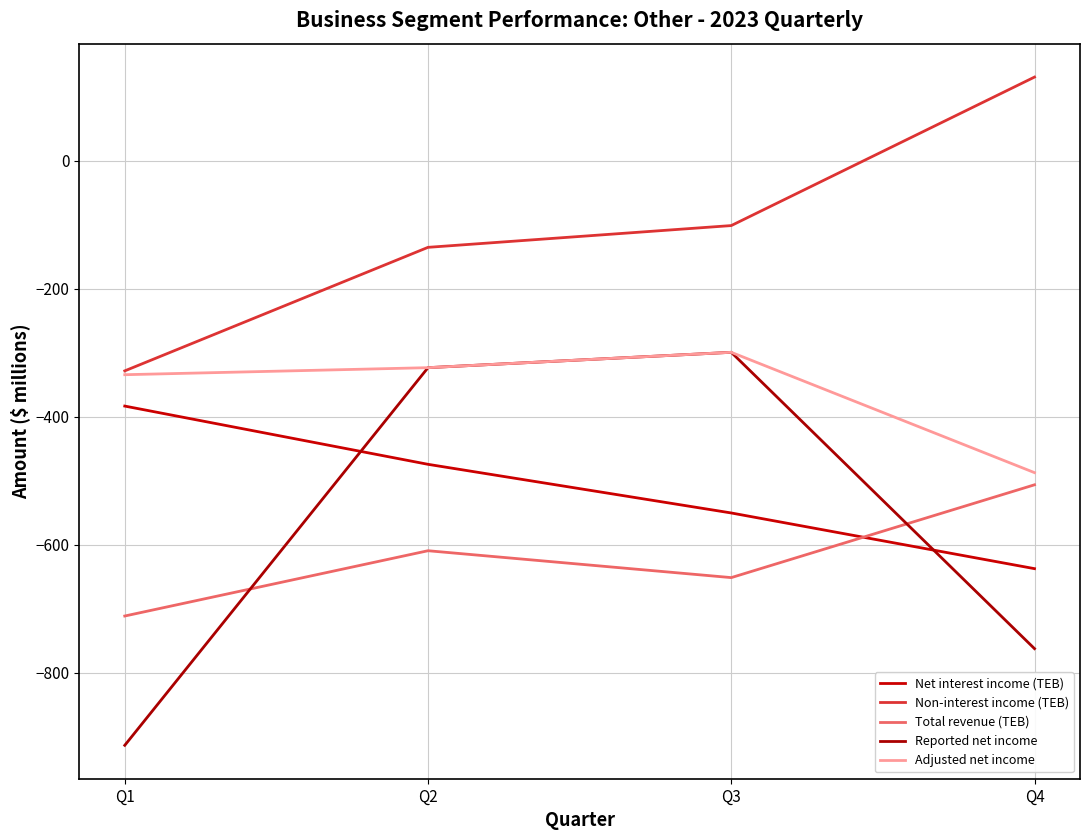

What is the approximate value of Adjusted net income at Q3, to the nearest 5?

-300